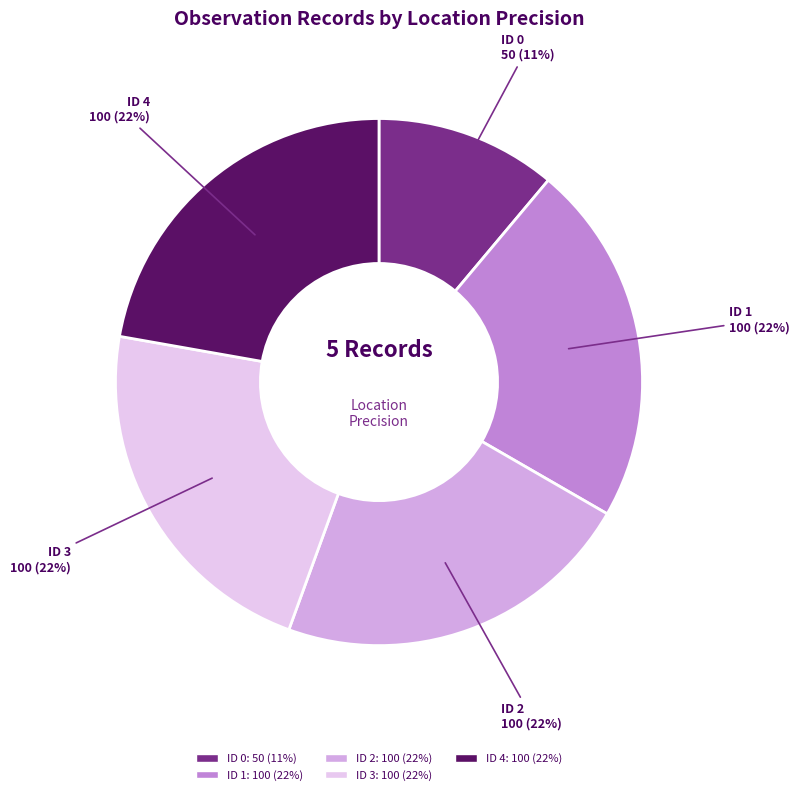

The ID 0 slice represents 5% of the pie. True or false?

False